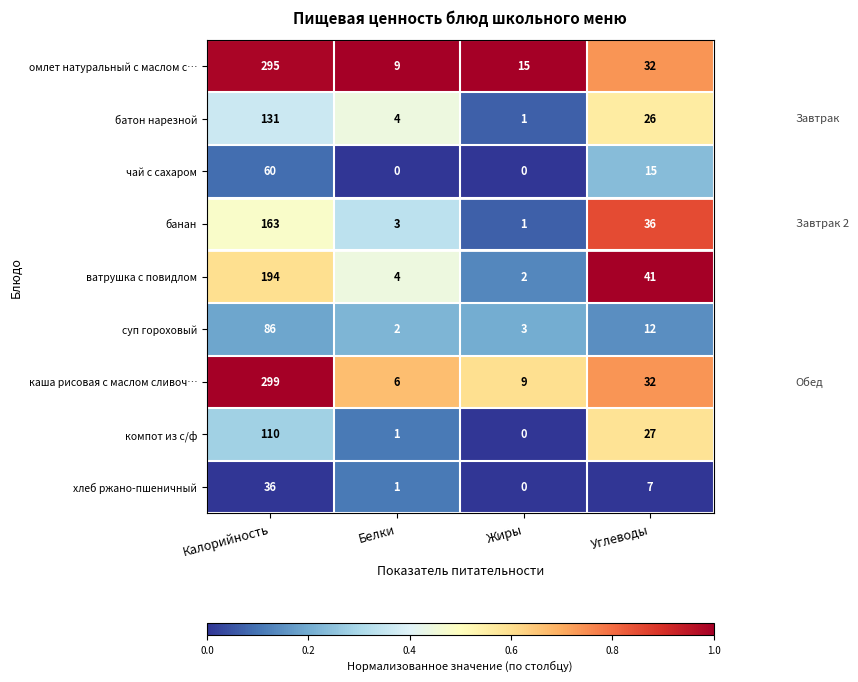

Rank the series by their maximum value, from lowest to highest.

хлеб ржано-пшеничный, чай с сахаром, суп гороховый, компот из с/ф, батон нарезной, банан, ватрушка с повидлом, омлет натуральный с маслом с…, каша рисовая с маслом сливоч…